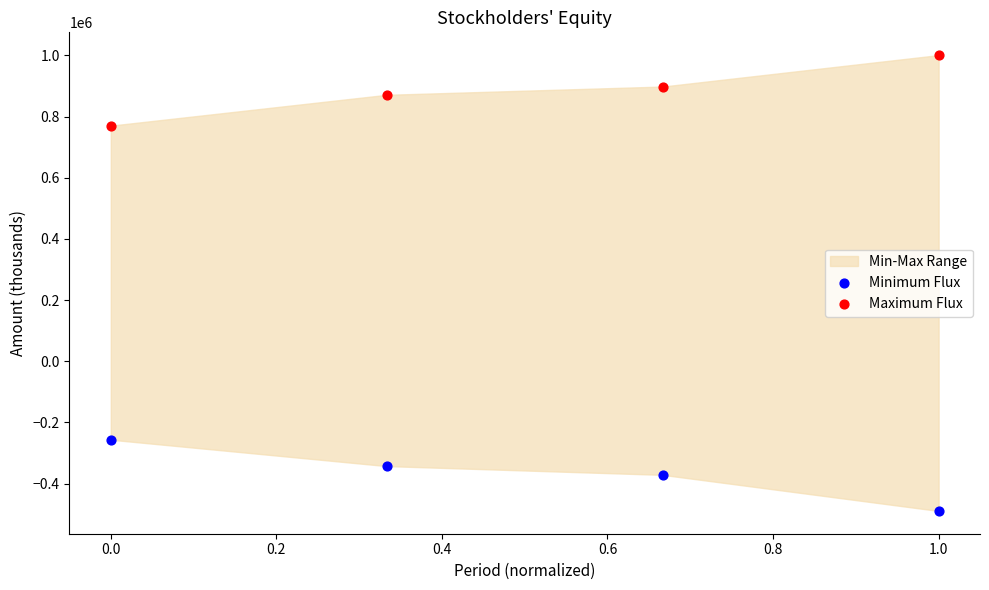

Across all data points, what is the range of Y values (max minus min)?

1490543